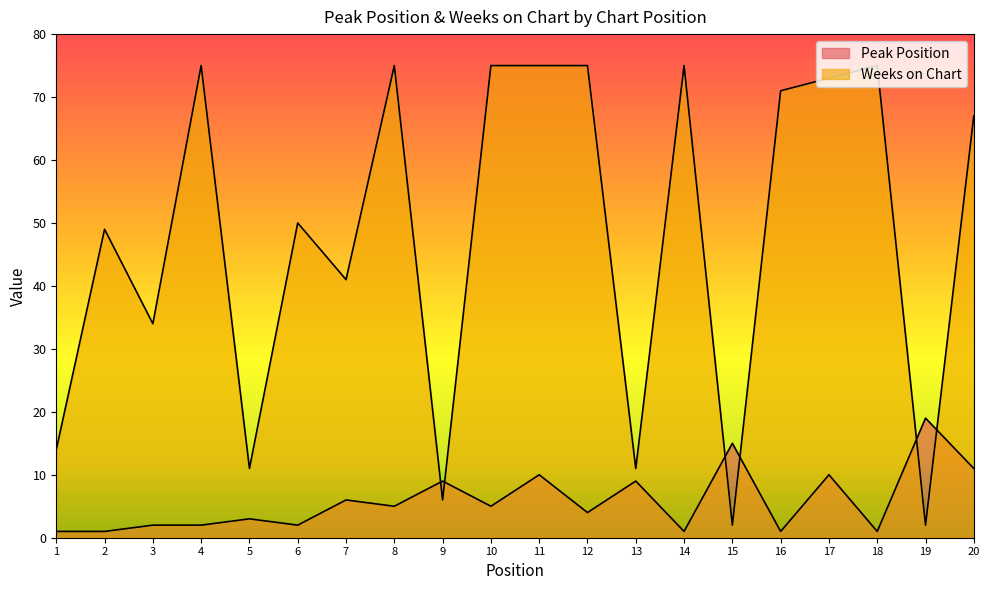

Where do Peak Position and Weeks on Chart first cross each other?

8 and 9